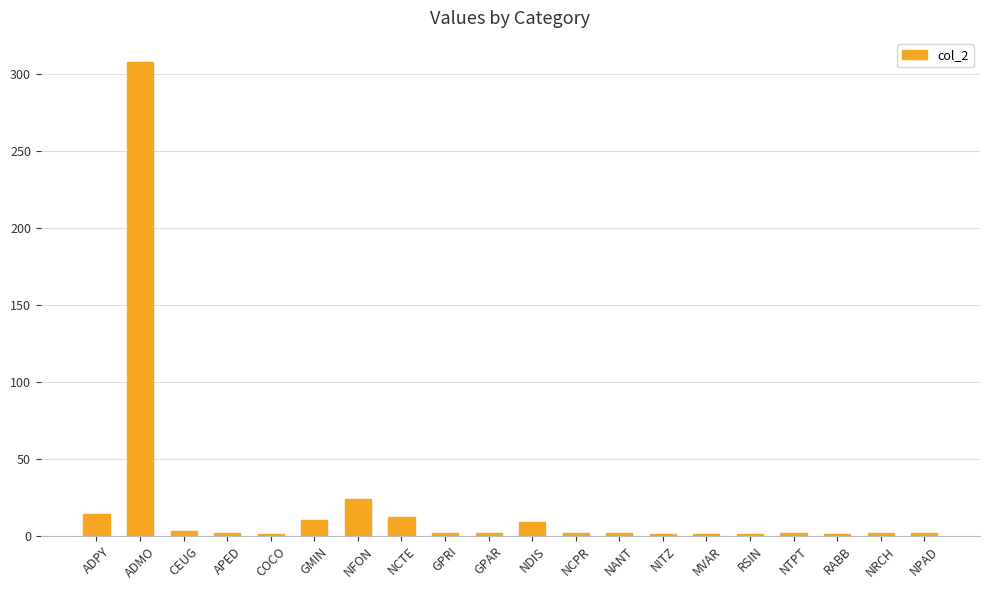

True or false: the data shows 308 at ADMO.

True